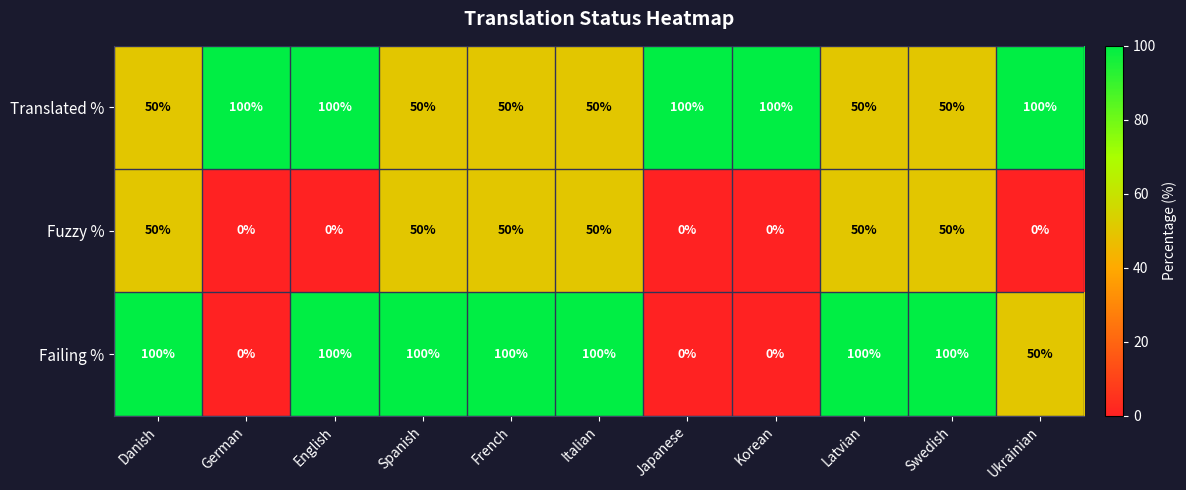

At how many categories does at least one series exceed 4?

11